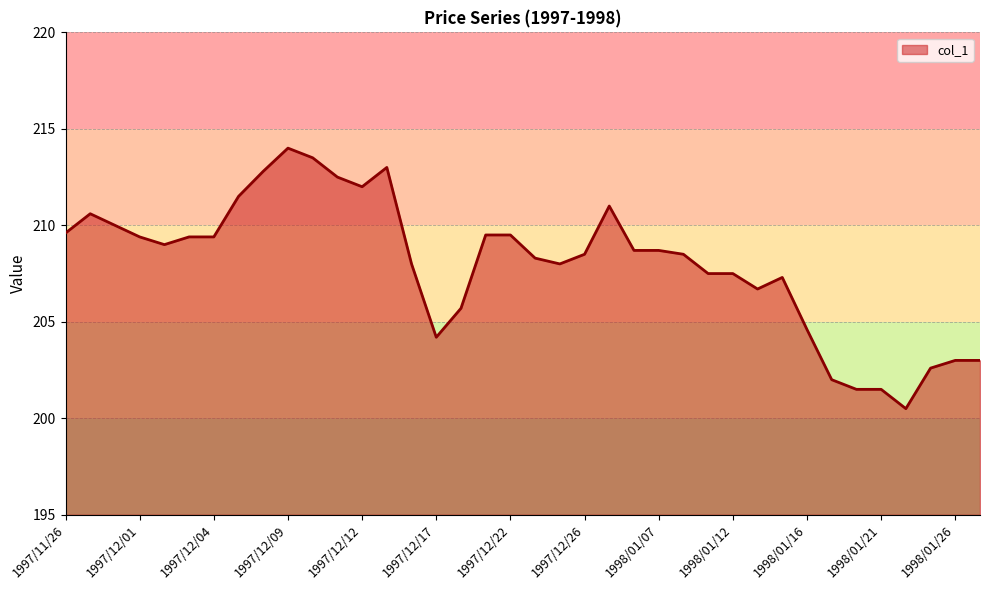

What is the greatest value displayed?

214.0